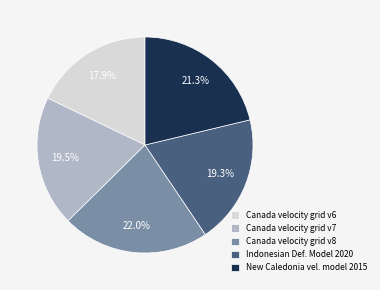

Which slice is the largest?

Canada velocity grid v8